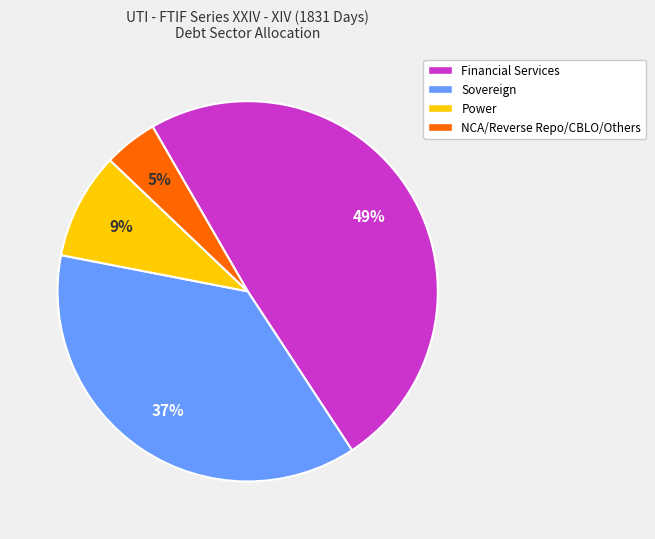

Which category has the biggest portion of the pie?

Financial Services